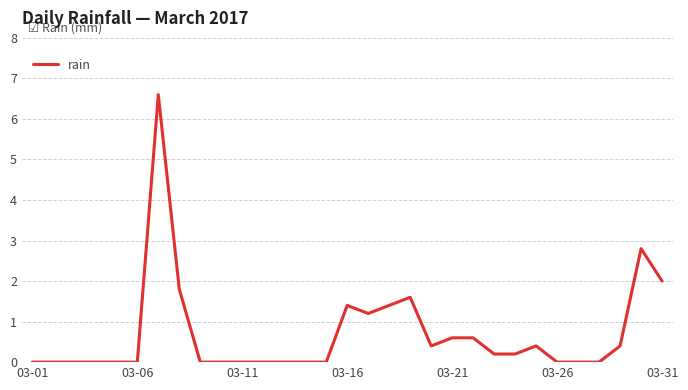

What is the difference between the maximum and minimum values?

6.6